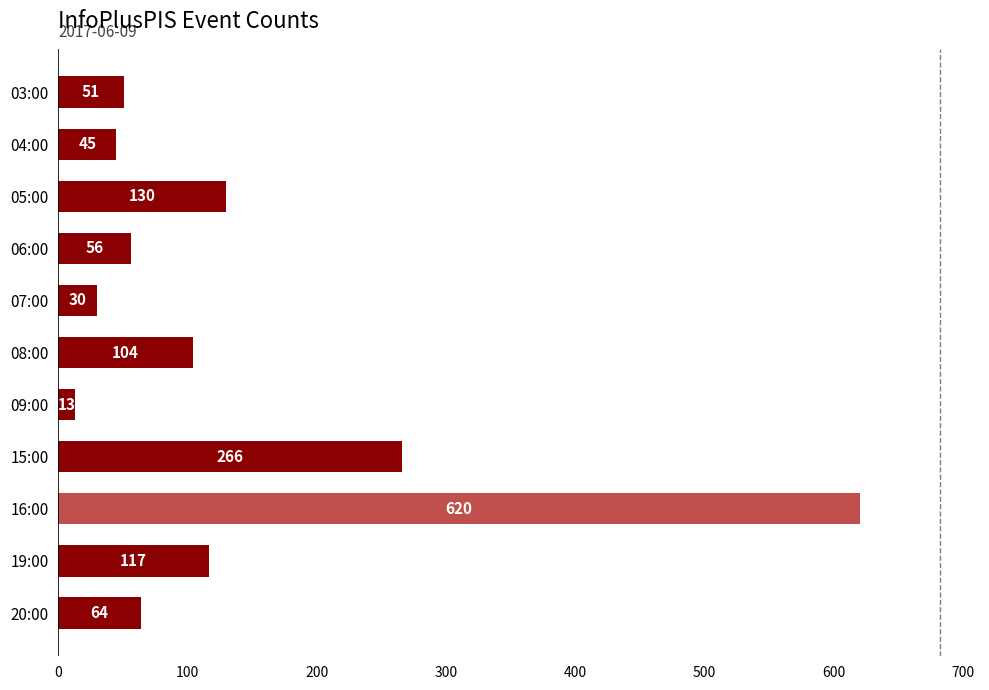

Reading top to bottom, extract all data points from this chart.

51	45	130	56	30	104	13	266	620	117	64